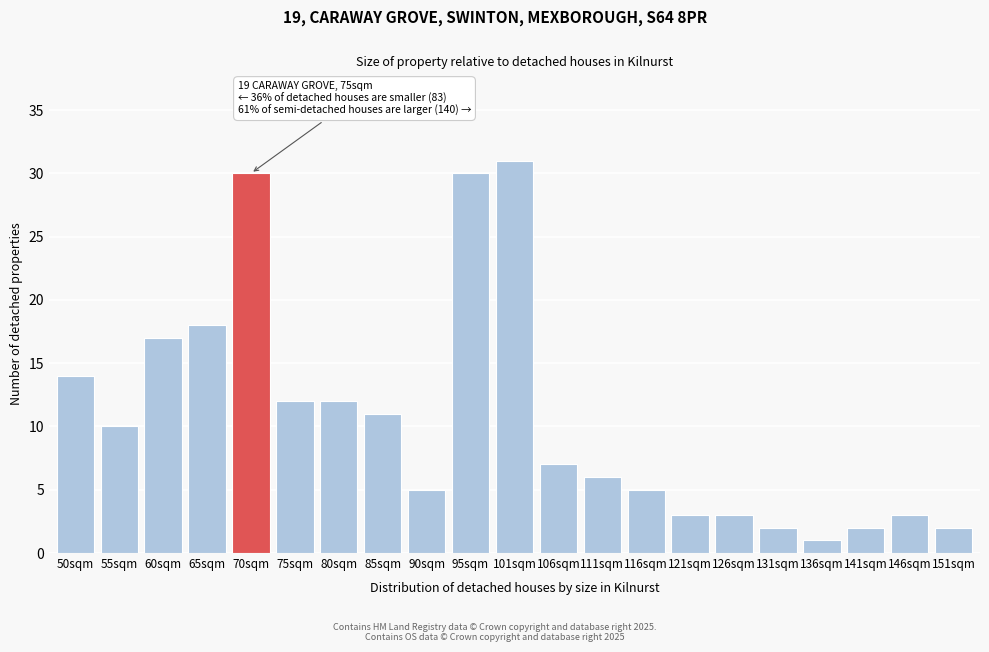

Reading left to right, transcribe all the data shown in this chart.

50sqm=14	55sqm=10	60sqm=17	65sqm=18	70sqm=30	75sqm=12	80sqm=12	85sqm=11	90sqm=5	95sqm=30	101sqm=31	106sqm=7	111sqm=6	116sqm=5	121sqm=3	126sqm=3	131sqm=2	136sqm=1	141sqm=2	146sqm=3	151sqm=2